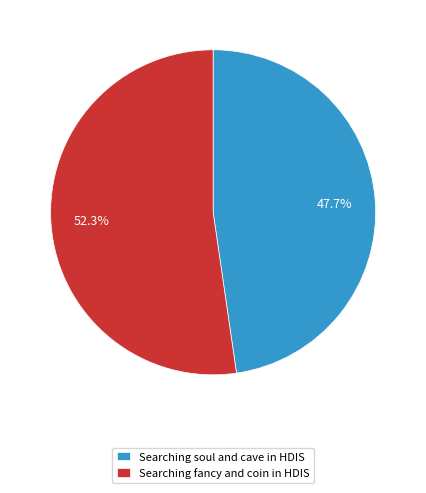

Which category has the biggest portion of the pie?

Searching fancy and coin in HDIS